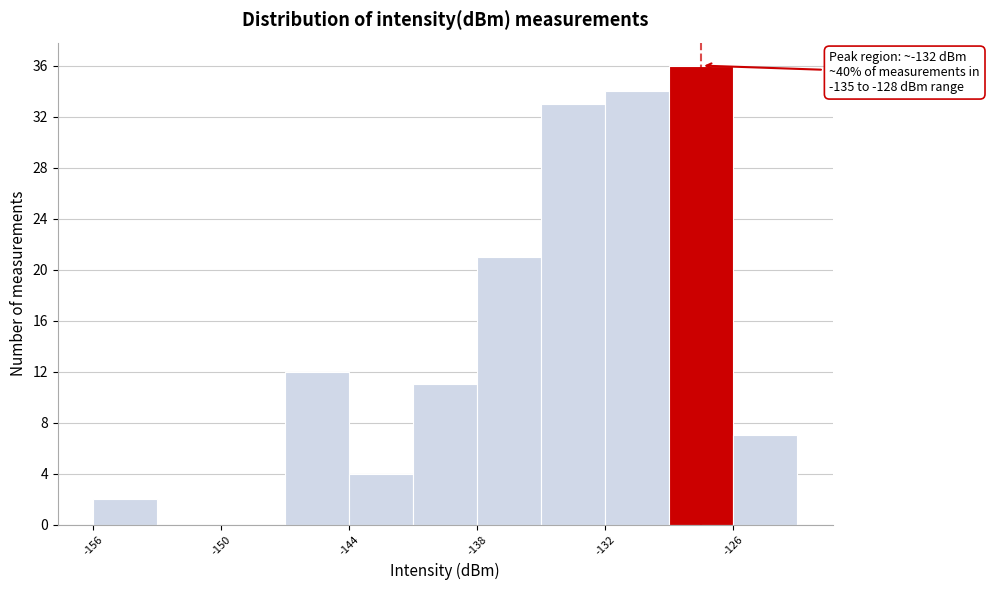

Around what value on the x-axis is the tallest bar? Give the approximate position of its centre, as read against the axis.

-127